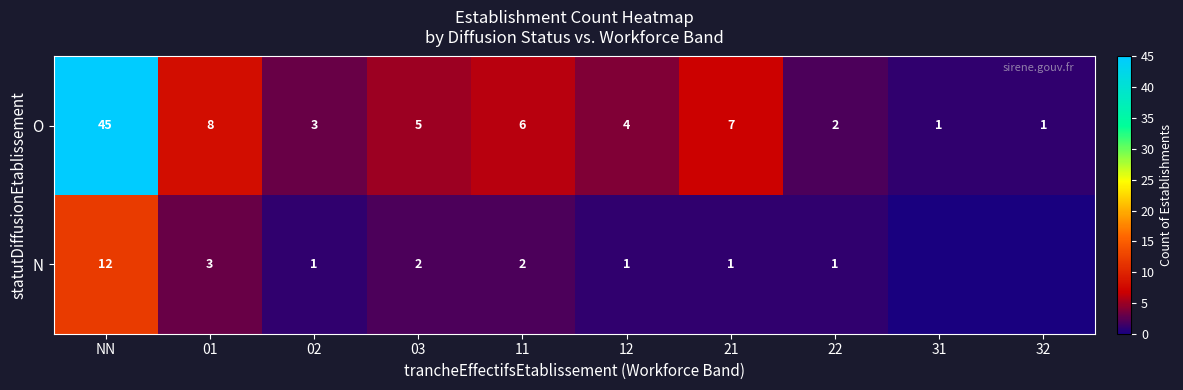

What is the spread (max minus min) of values at 21?

6